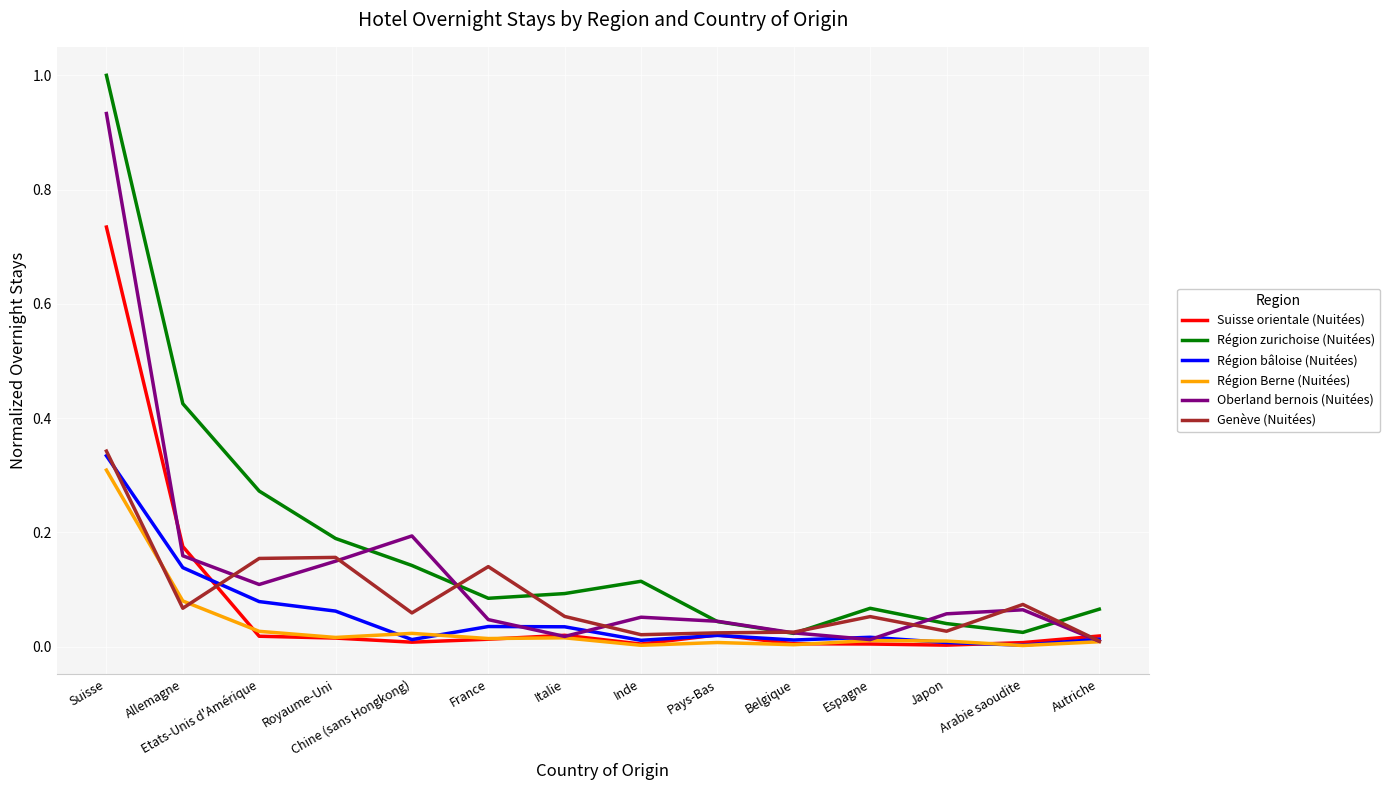

At which category does the chart reach its peak across all series?

Suisse